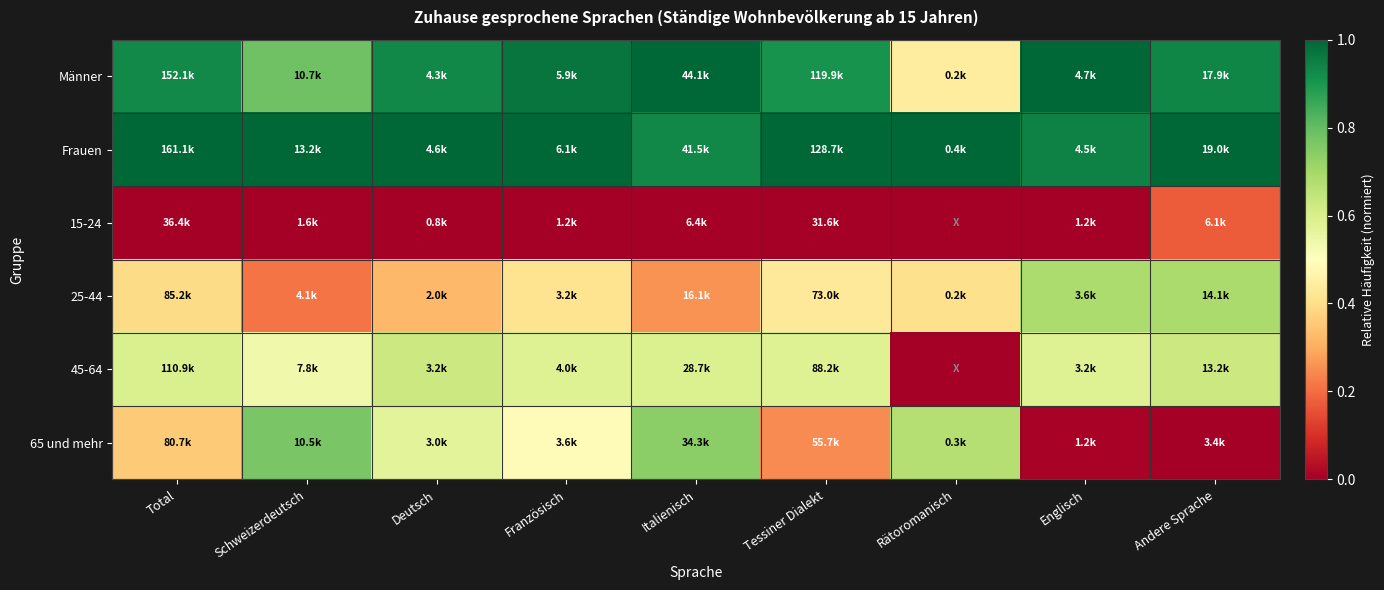

Reading right to left, what are all the values shown in this chart?

Männer: Andere Sprache=0.9	Englisch=1.0	Rätoromanisch=0.4	Tessiner Dialekt=0.9	Italienisch=1.0	Französisch=1.0	Deutsch=0.9	Schweizerdeutsch=0.8	Total=0.9
Frauen: Andere Sprache=1.0	Englisch=0.9	Rätoromanisch=1.0	Tessiner Dialekt=1.0	Italienisch=0.9	Französisch=1.0	Deutsch=1.0	Schweizerdeutsch=1.0	Total=1.0
15-24: Andere Sprache=0.2	Englisch=0.0	Rätoromanisch=0.0	Tessiner Dialekt=0.0	Italienisch=0.0	Französisch=0.0	Deutsch=0.0	Schweizerdeutsch=0.0	Total=0.0
25-44: Andere Sprache=0.7	Englisch=0.7	Rätoromanisch=0.4	Tessiner Dialekt=0.4	Italienisch=0.3	Französisch=0.4	Deutsch=0.3	Schweizerdeutsch=0.2	Total=0.4
45-64: Andere Sprache=0.6	Englisch=0.6	Rätoromanisch=0.0	Tessiner Dialekt=0.6	Italienisch=0.6	Französisch=0.6	Deutsch=0.6	Schweizerdeutsch=0.5	Total=0.6
65 und mehr: Andere Sprache=0.0	Englisch=0.0	Rätoromanisch=0.7	Tessiner Dialekt=0.2	Italienisch=0.7	Französisch=0.5	Deutsch=0.6	Schweizerdeutsch=0.8	Total=0.4